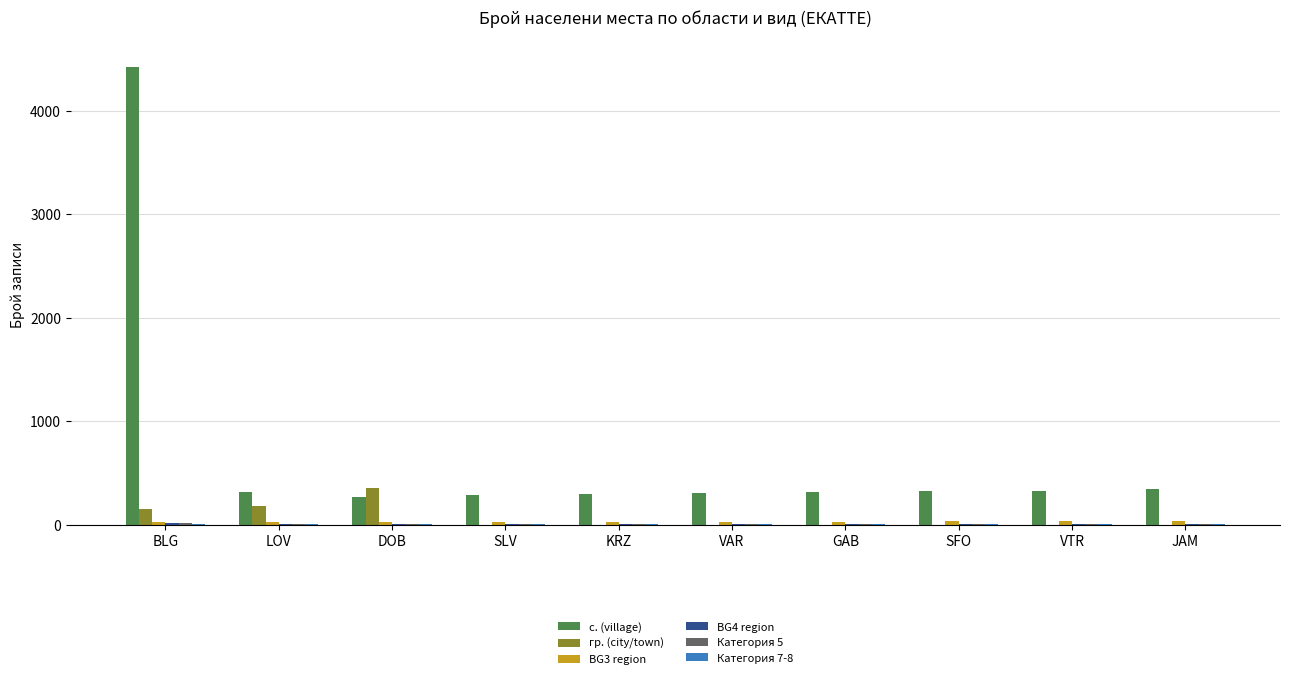

What is the highest value of the с. (village) series?

4423